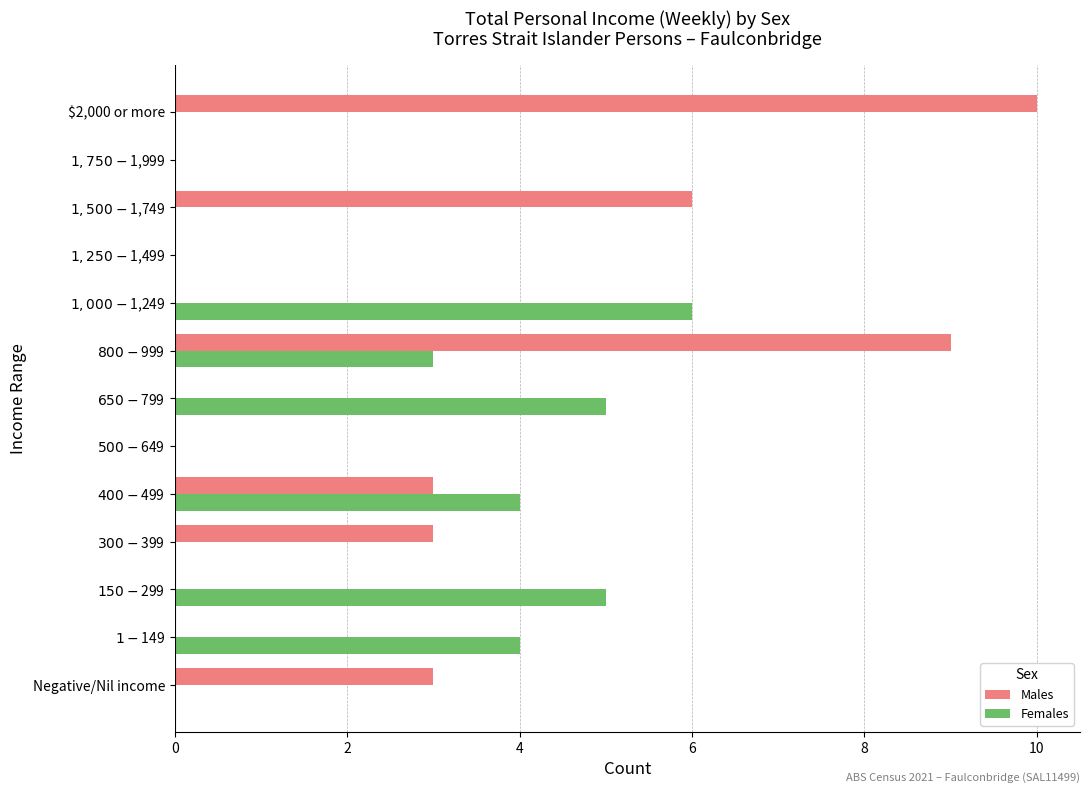

What is the sum of all Males values?

34